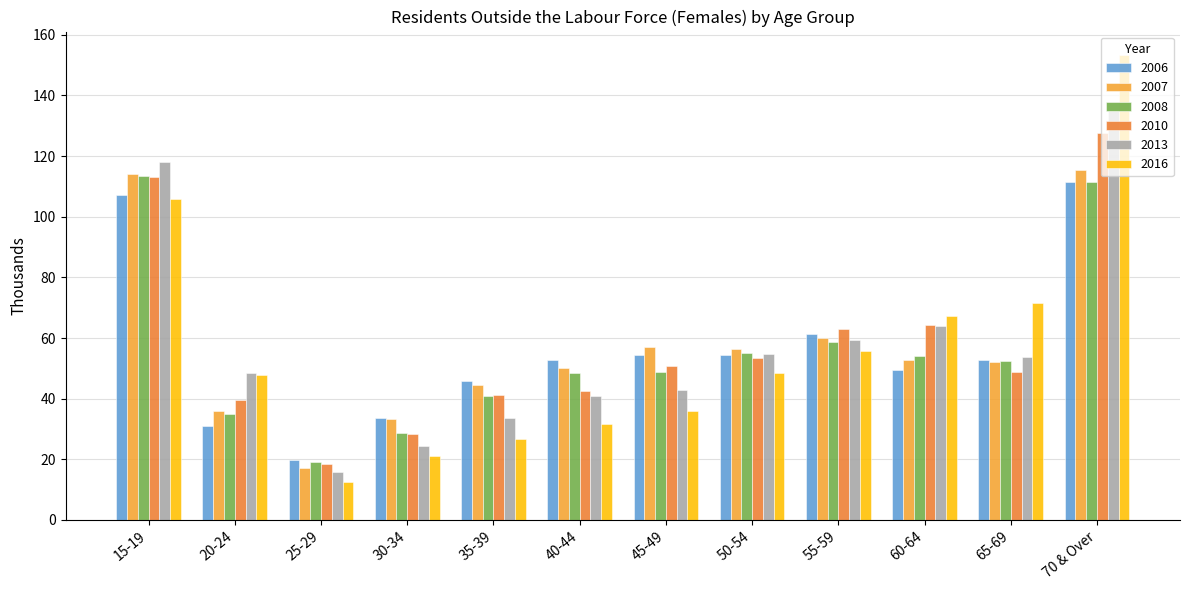

Between 15-19 and 70 & Over, which series saw the biggest shift?

2016